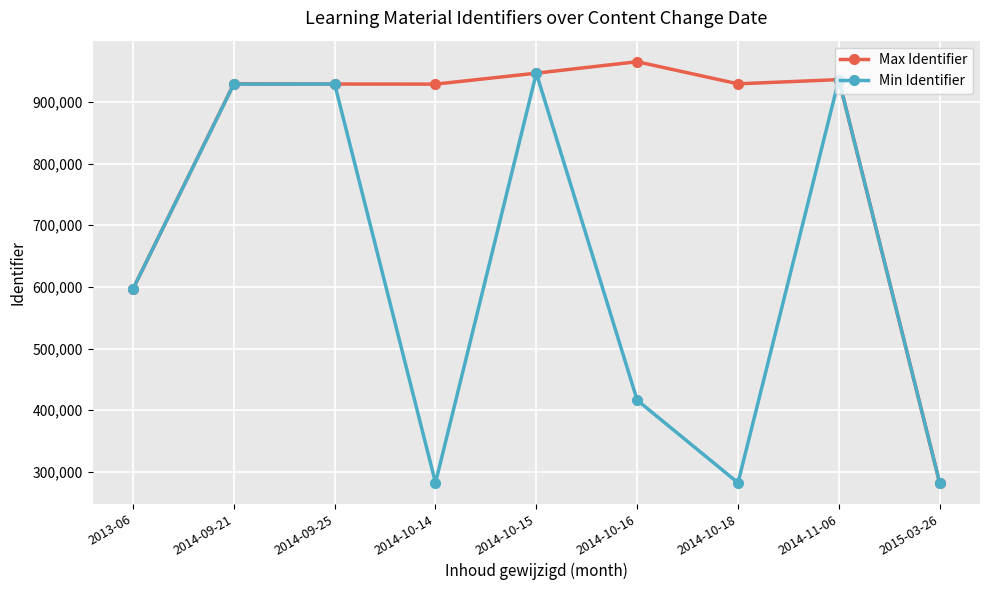

Between 2014-10-14 and 2014-10-16, which series saw the biggest shift?

Min Identifier